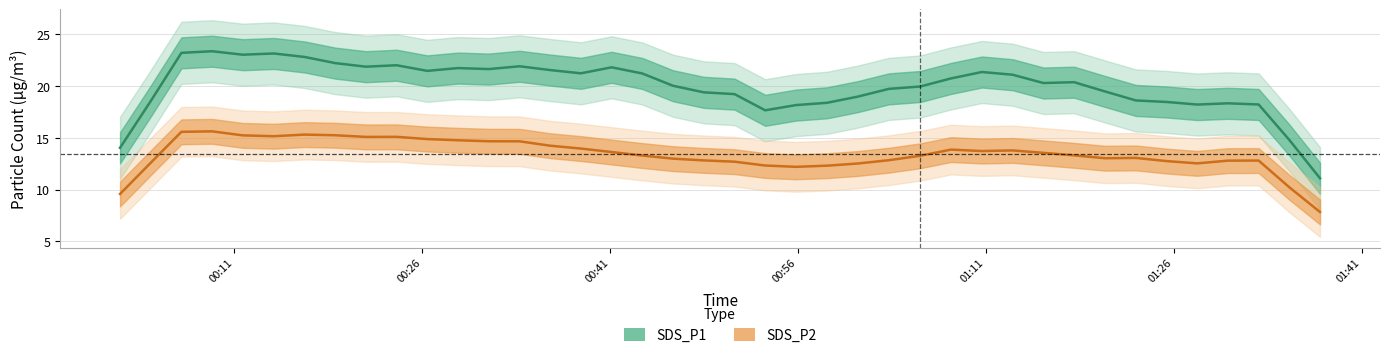

What is the difference between the second highest and minimum values in the SDS_P2 series?

7.7